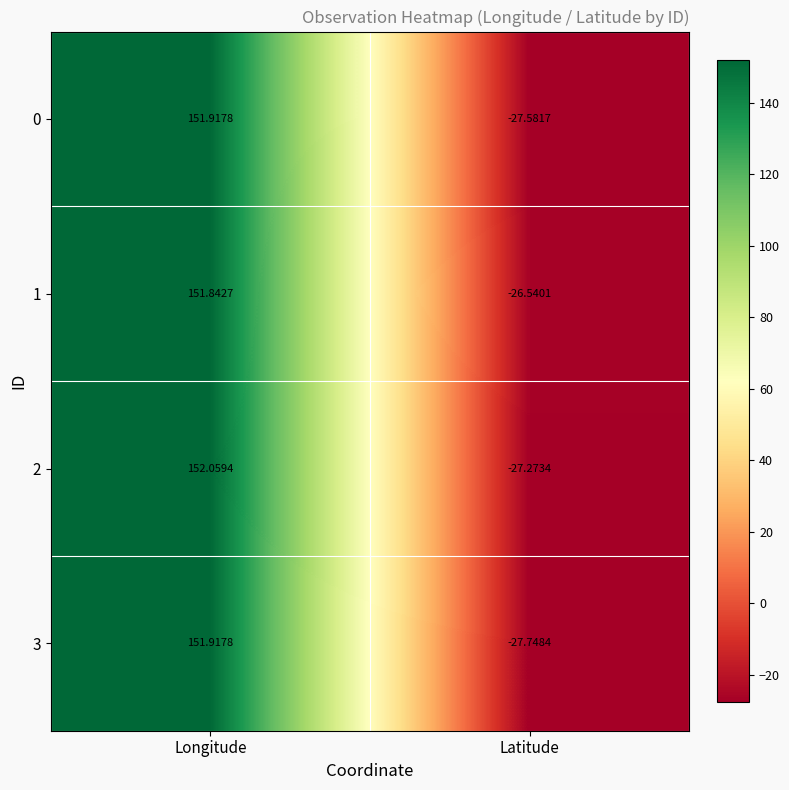

At which label does 3 reach its minimum?

Latitude